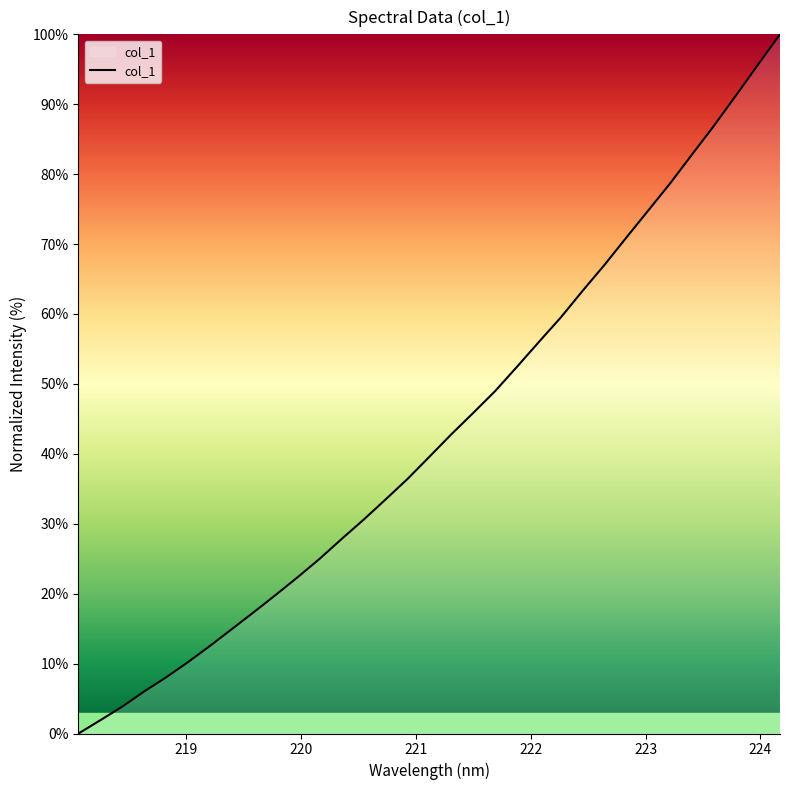

Reading left to right, list all the values displayed in this chart.

0.0	1.9	3.9	6.0	8.0	10.2	12.5	15.0	17.4	19.9	22.4	25.0	27.8	30.6	33.5	36.4	39.6	42.8	45.9	49.0	52.5	56.0	59.5	63.4	67.1	71.0	74.9	78.8	82.9	87.0	91.3	95.7	100.0